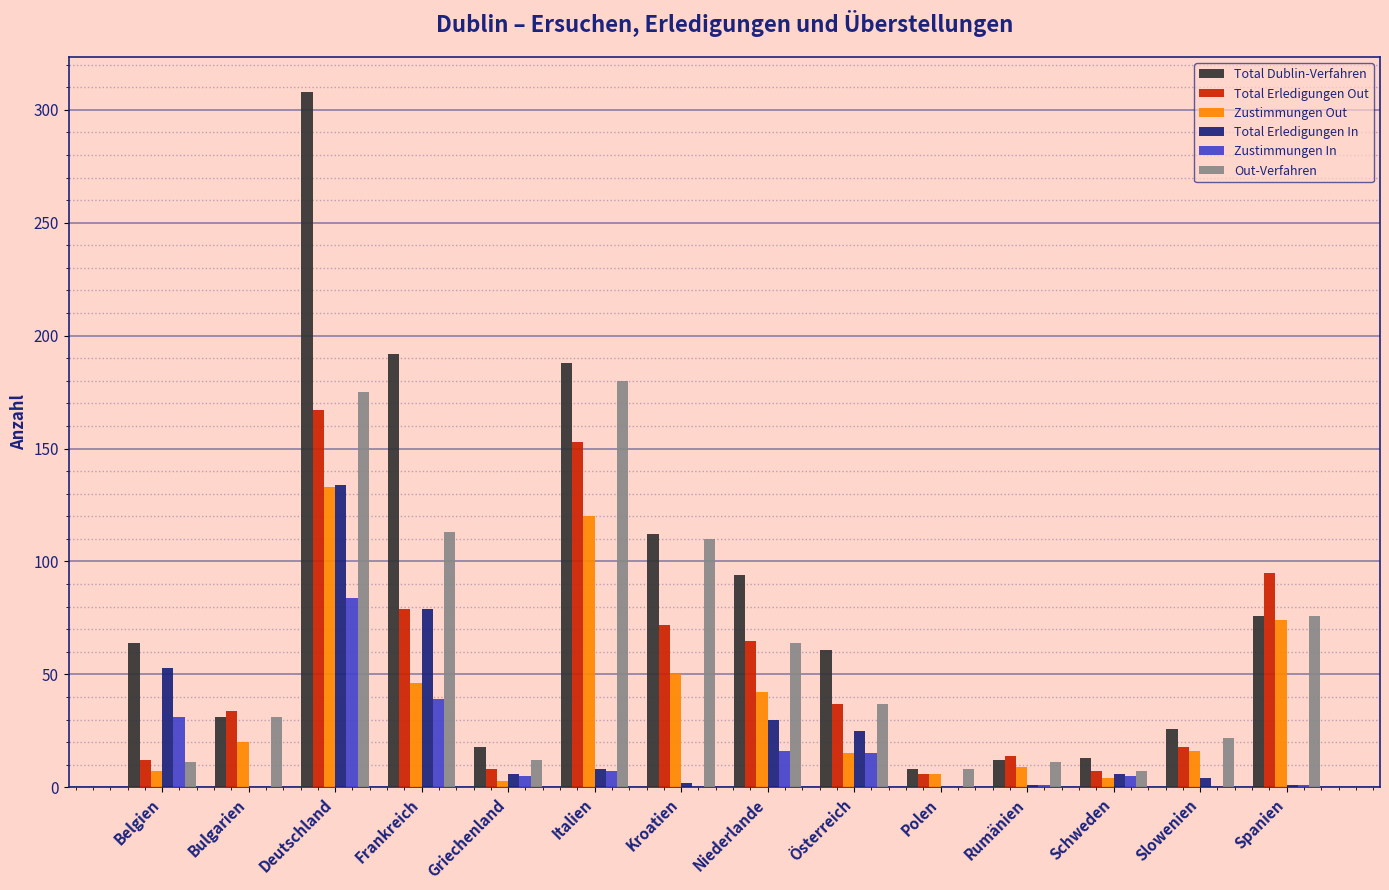

What are all the series names shown in the legend?

Total Dublin-Verfahren, Total Erledigungen Out, Zustimmungen Out, Total Erledigungen In, Zustimmungen In, Out-Verfahren